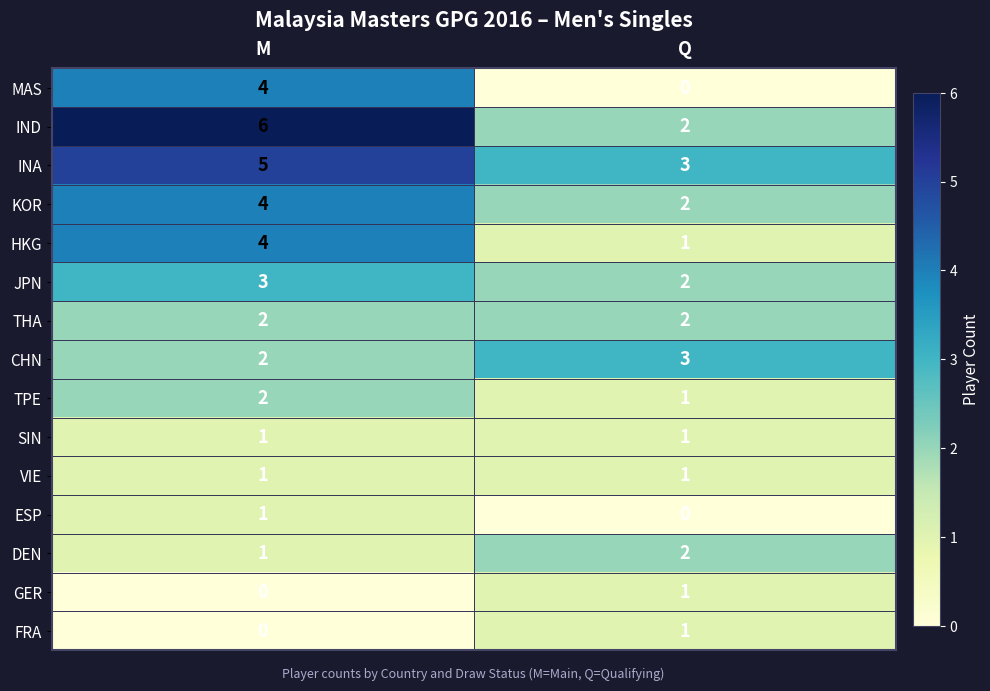

List the labels in order of KOR value, largest first.

M, Q